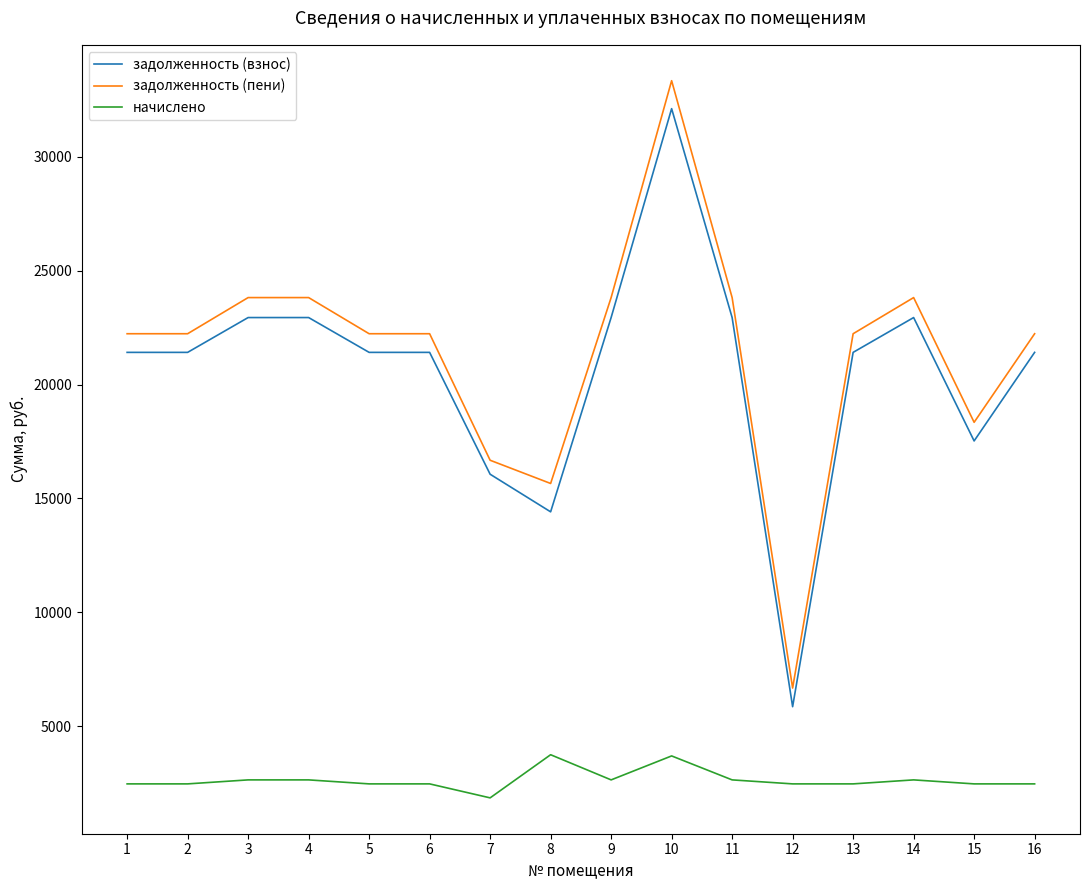

Rank the series at 3 from lowest to highest value.

начислено, задолженность (взнос), задолженность (пени)